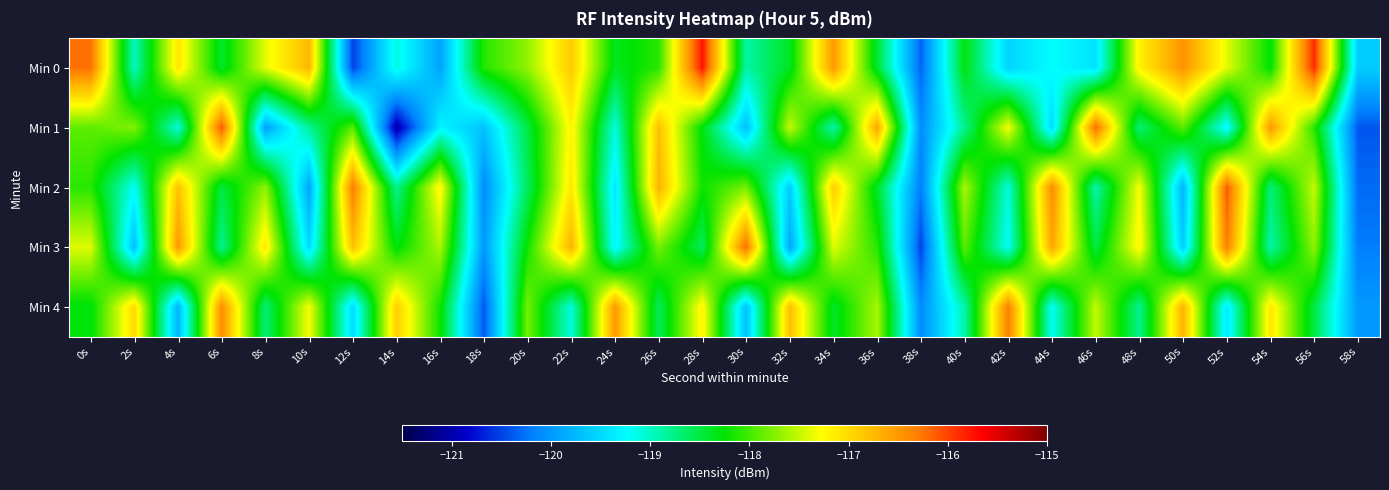

Reading left to right, what are all the values shown in this chart?

Min 0: 0s=-116.2	2s=-119.0	4s=-117.1	6s=-118.4	8s=-117.4	10s=-116.7	12s=-120.5	14s=-119.1	16s=-119.9	18s=-118.1	20s=-117.7	22s=-116.9	24s=-118.4	26s=-118.1	28s=-115.8	30s=-118.9	32s=-118.4	34s=-116.5	36s=-118.4	38s=-120.3	40s=-118.3	42s=-119.5	44s=-119.2	46s=-119.4	48s=-117.2	50s=-116.5	52s=-117.4	54s=-118.3	56s=-115.9	58s=-119.6
Min 1: 0s=-117.9	2s=-117.8	4s=-119.1	6s=-116.1	8s=-119.9	10s=-118.8	12s=-117.9	14s=-121.0	16s=-119.3	18s=-119.7	20s=-118.5	22s=-117.2	24s=-119.1	26s=-116.8	28s=-118.3	30s=-119.7	32s=-117.5	34s=-118.9	36s=-116.6	38s=-120.1	40s=-118.8	42s=-117.3	44s=-119.5	46s=-116.2	48s=-118.7	50s=-117.9	52s=-119.3	54s=-116.5	56s=-118.1	58s=-120.4
Min 2: 0s=-118.1	2s=-119.2	4s=-116.8	6s=-118.5	8s=-117.7	10s=-119.9	12s=-116.3	14s=-118.8	16s=-117.2	18s=-120.1	20s=-118.6	22s=-117.1	24s=-119.4	26s=-116.7	28s=-118.2	30s=-117.8	32s=-119.6	34s=-116.9	36s=-118.4	38s=-120.2	40s=-117.6	42s=-119.1	44s=-116.4	46s=-118.9	48s=-117.3	50s=-119.8	52s=-116.1	54s=-118.7	56s=-117.5	58s=-120.3
Min 3: 0s=-117.4	2s=-119.7	4s=-116.5	6s=-118.8	8s=-117.1	10s=-119.5	12s=-116.8	14s=-118.3	16s=-117.6	18s=-120.0	20s=-118.2	22s=-116.7	24s=-119.3	26s=-117.8	28s=-118.6	30s=-116.2	32s=-119.9	34s=-117.4	36s=-118.1	38s=-120.5	40s=-117.9	42s=-119.2	44s=-116.6	46s=-118.5	48s=-117.2	50s=-119.6	52s=-116.3	54s=-118.9	56s=-117.7	58s=-120.2
Min 4: 0s=-118.3	2s=-117.0	4s=-119.8	6s=-116.4	8s=-118.7	10s=-117.3	12s=-119.5	14s=-116.9	16s=-118.2	18s=-120.4	20s=-117.8	22s=-119.1	24s=-116.5	26s=-118.6	28s=-117.2	30s=-119.7	32s=-116.8	34s=-118.4	36s=-117.6	38s=-120.1	40s=-118.9	42s=-116.3	44s=-119.2	46s=-117.5	48s=-118.8	50s=-116.7	52s=-119.4	54s=-117.1	56s=-118.5	58s=-120.0